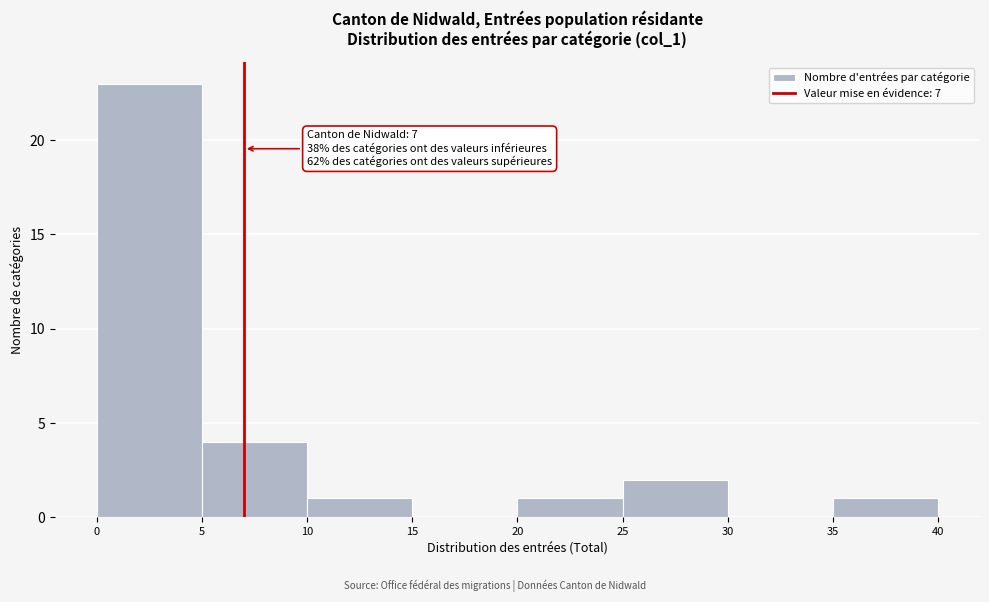

Which range on the x-axis has the tallest bar?

0 to 5